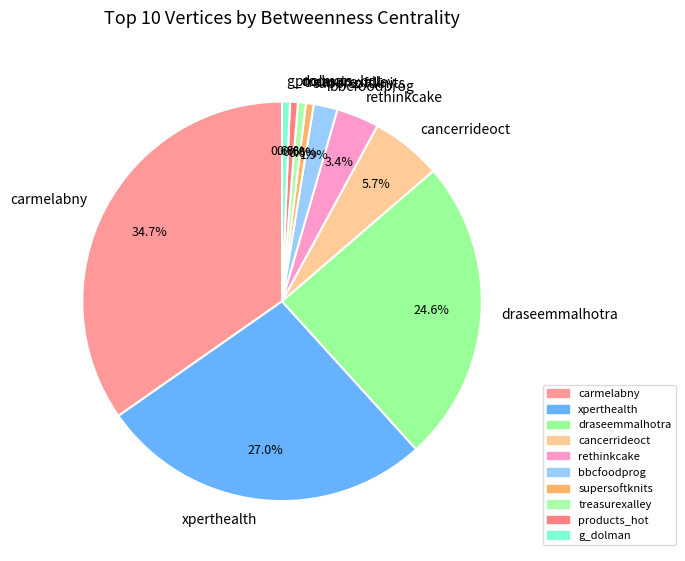

What percentage is the supersoftknits slice, to the nearest percent?

1%